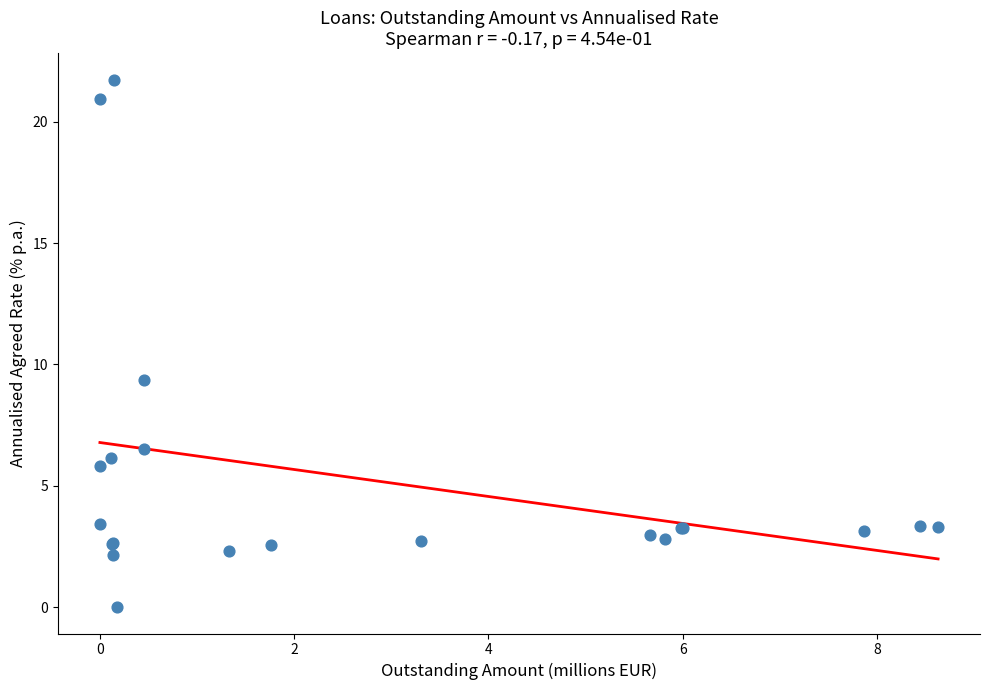

What Y value in the scatter plot is closest to 10?

9.4